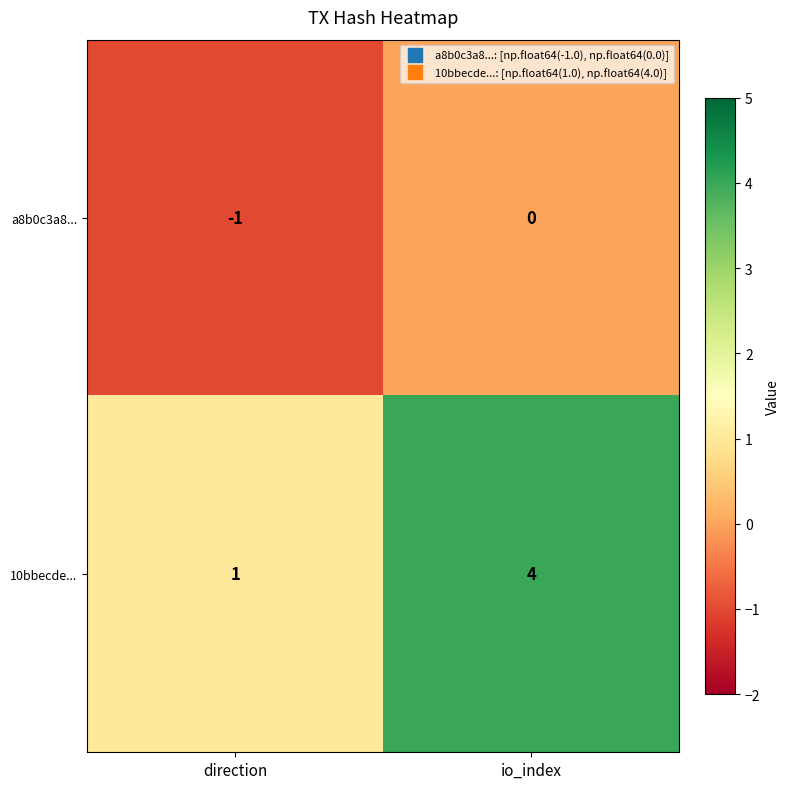

Reading right to left, list all the values displayed in this chart.

a8b0c3a8...: io_index=0	direction=-1
10bbecde...: io_index=4	direction=1